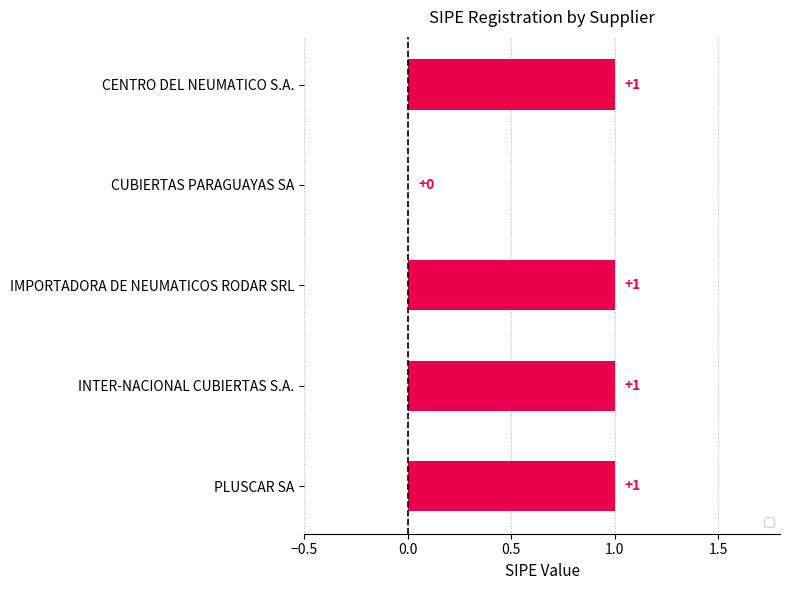

Approximately how many times larger is the value at IMPORTADORA DE NEUMATICOS RODAR SRL compared to INTER-NACIONAL CUBIERTAS S.A.?

1.0